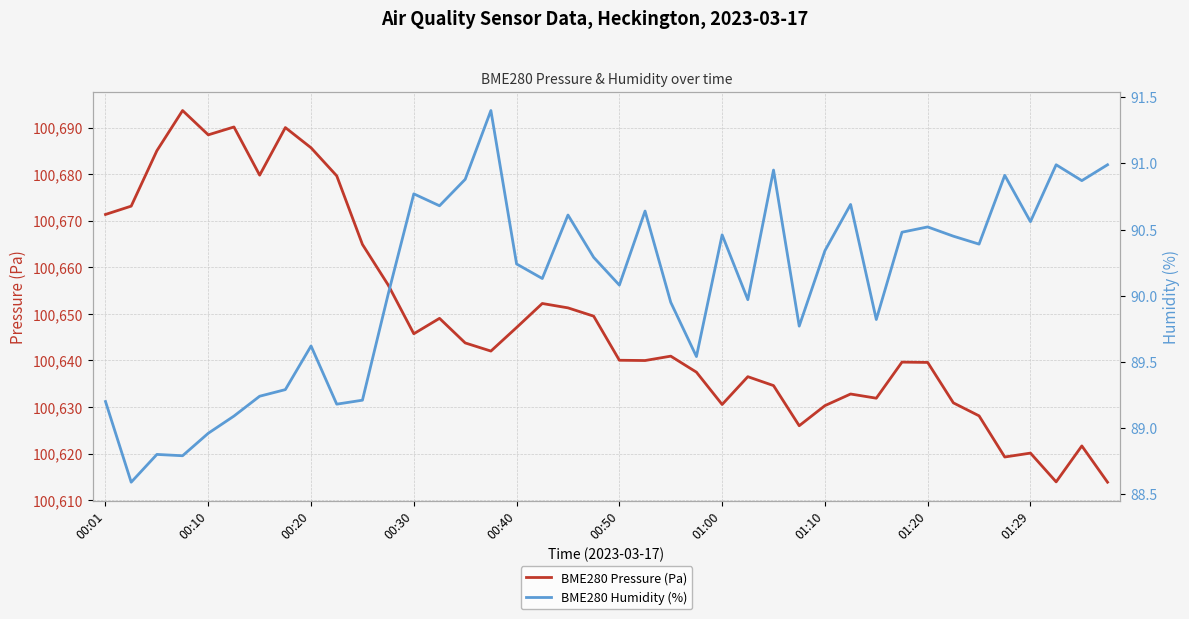

What is the difference between the BME280 Humidity (%) values at 39 and 33?

0.5